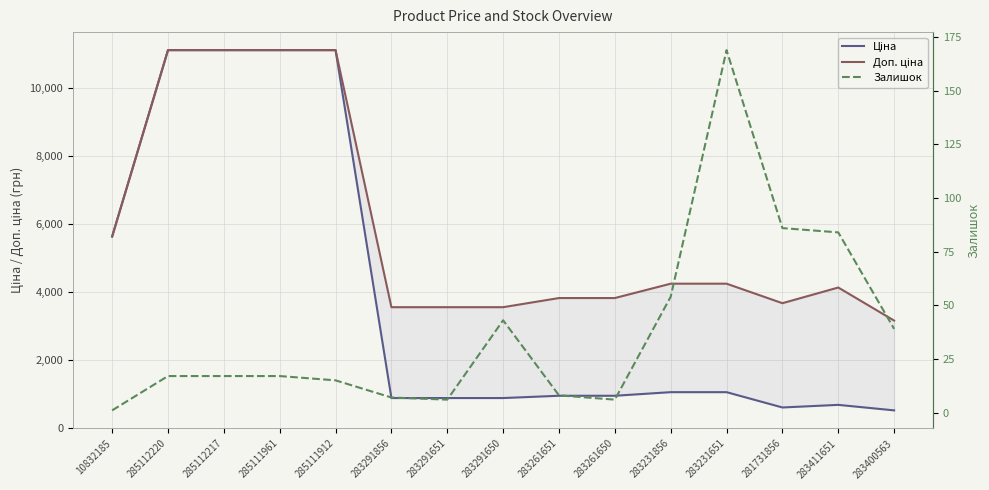

Between 10832185 and 285111961, which series saw the biggest shift?

Ціна